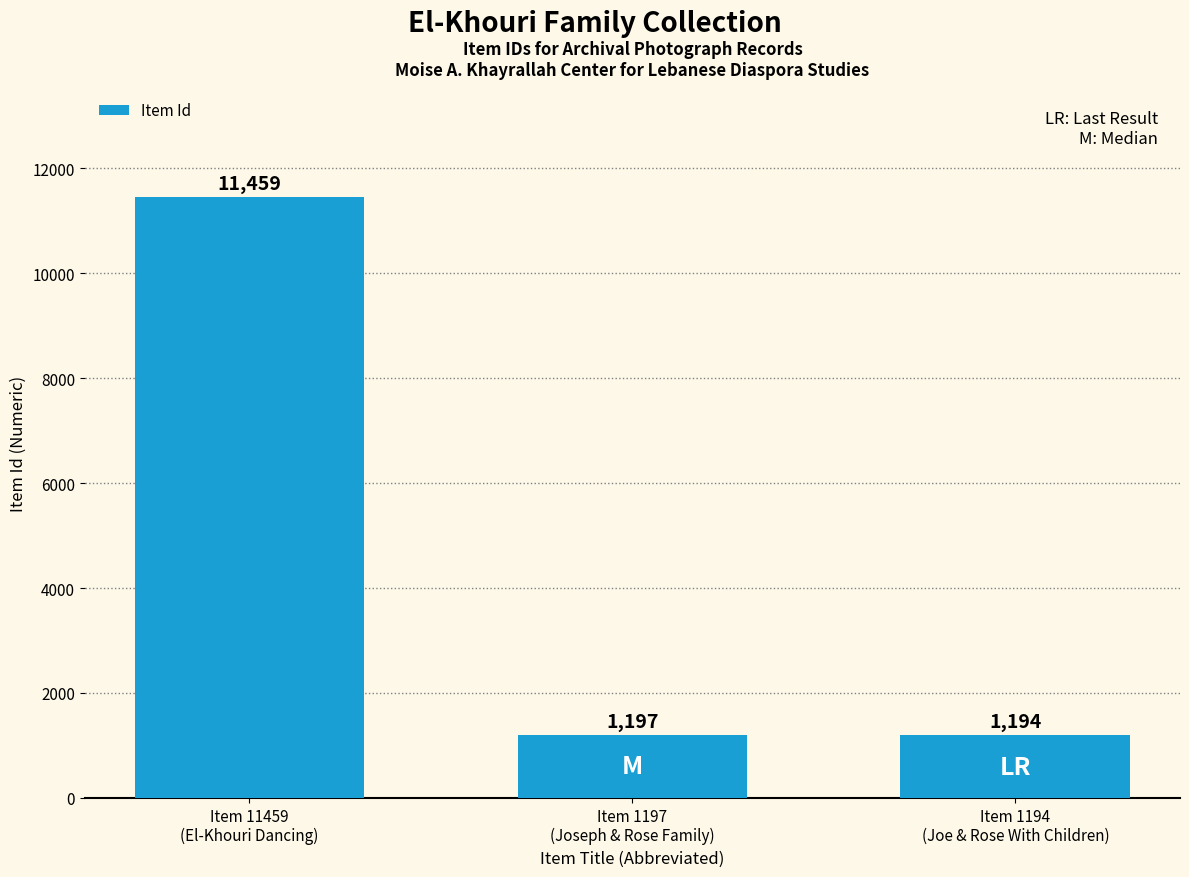

What is the average value?

4617